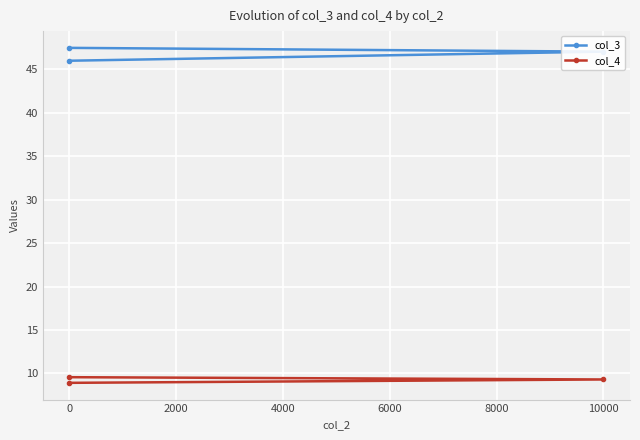

The value of col_4 at 0 is 1.8. True or false?

False